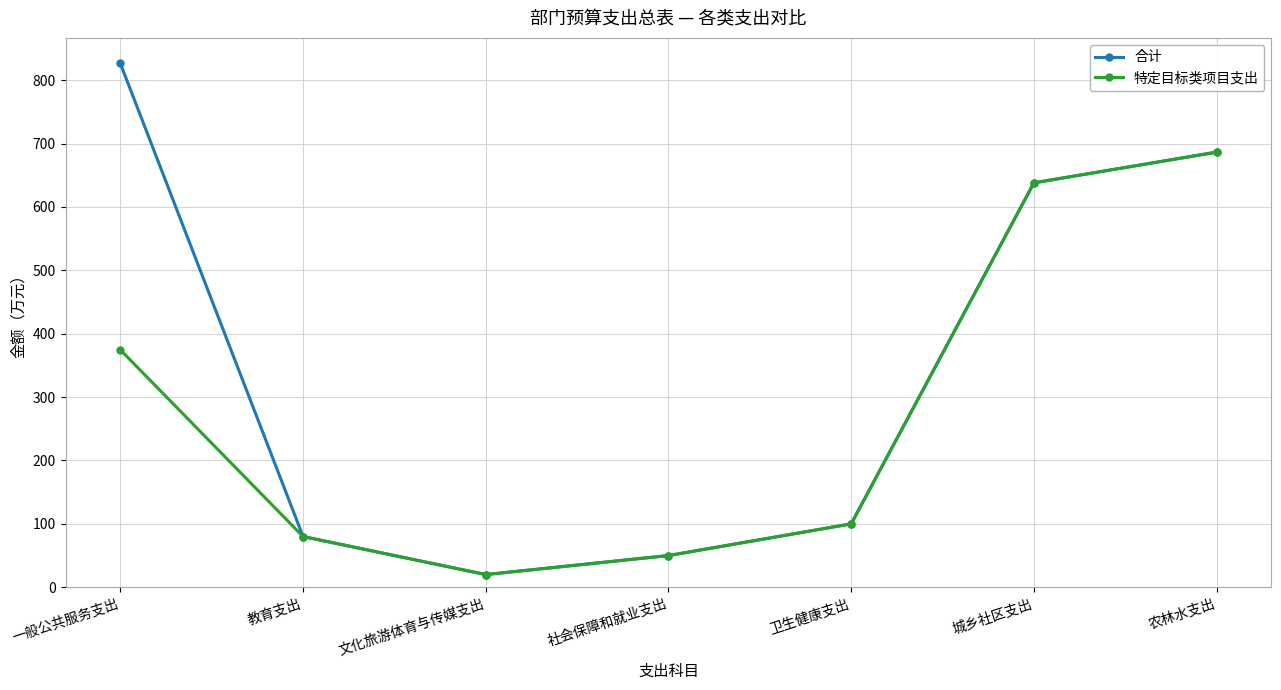

List the labels in order of 合计 value, largest first.

一般公共服务支出, 农林水支出, 城乡社区支出, 卫生健康支出, 教育支出, 社会保障和就业支出, 文化旅游体育与传媒支出